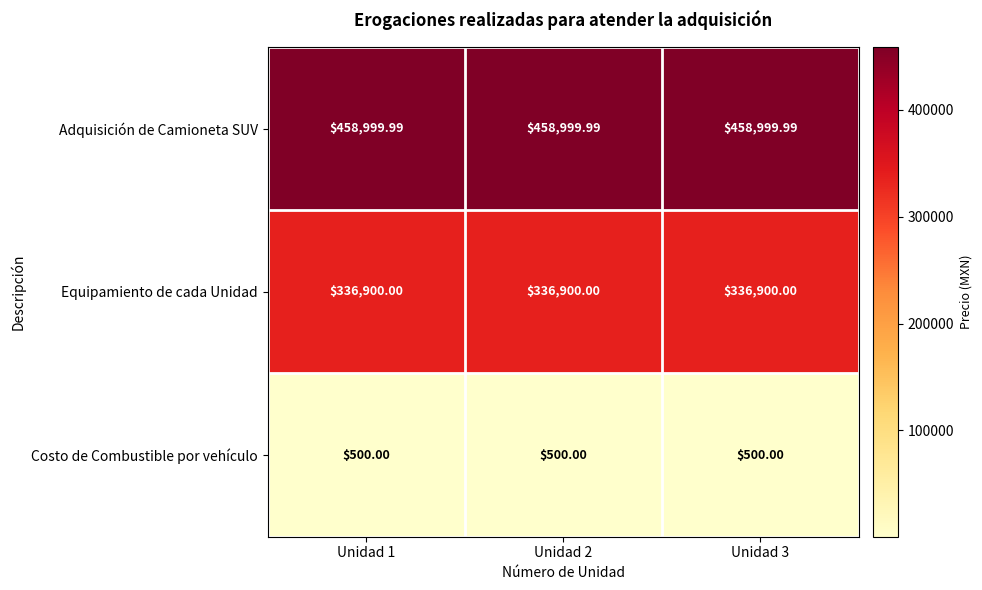

List the series in order of their overall mean, lowest first.

Costo de Combustible por vehículo, Equipamiento de cada Unidad, Adquisición de Camioneta SUV